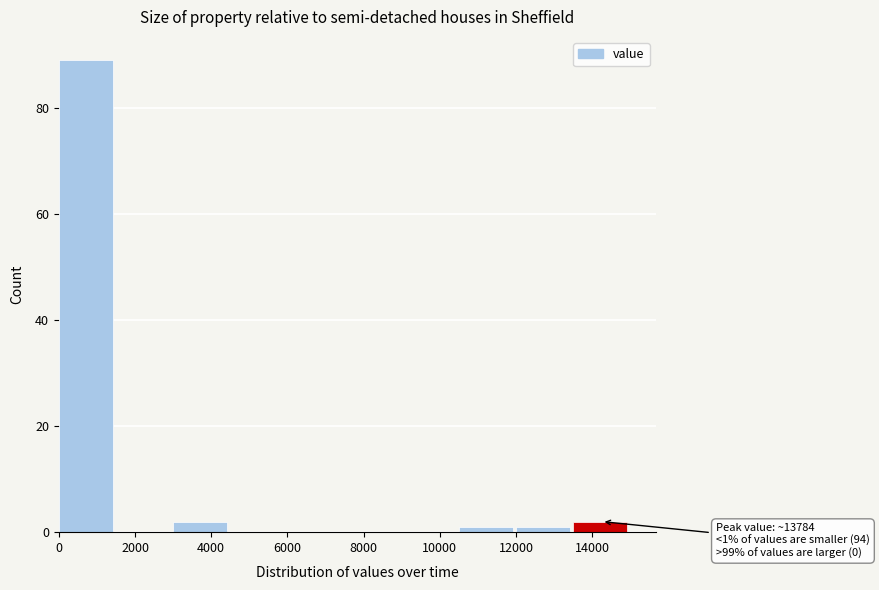

Which range on the x-axis has the tallest bar?

0 to 1500